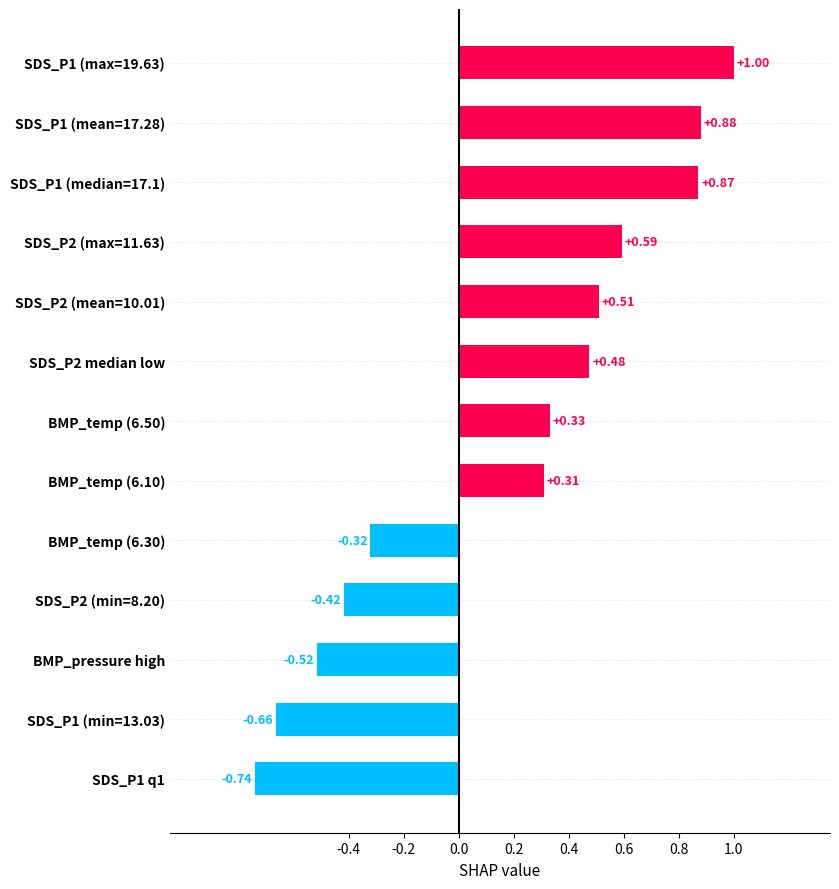

List the labels in order of value, smallest first.

SDS_P1 q1, SDS_P1 (min=13.03), BMP_pressure high, SDS_P2 (min=8.20), BMP_temp (6.30), BMP_temp (6.10), BMP_temp (6.50), SDS_P2 median low, SDS_P2 (mean=10.01), SDS_P2 (max=11.63), SDS_P1 (median=17.1), SDS_P1 (mean=17.28), SDS_P1 (max=19.63)